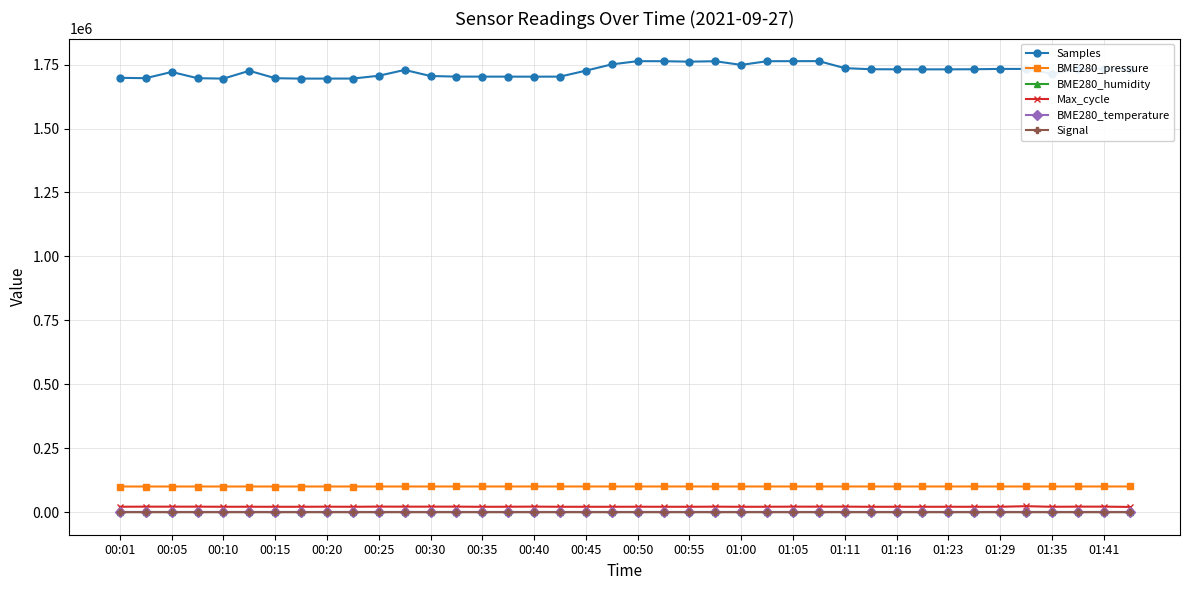

True or false: Max_cycle and BME280_temperature intersect in this chart.

False